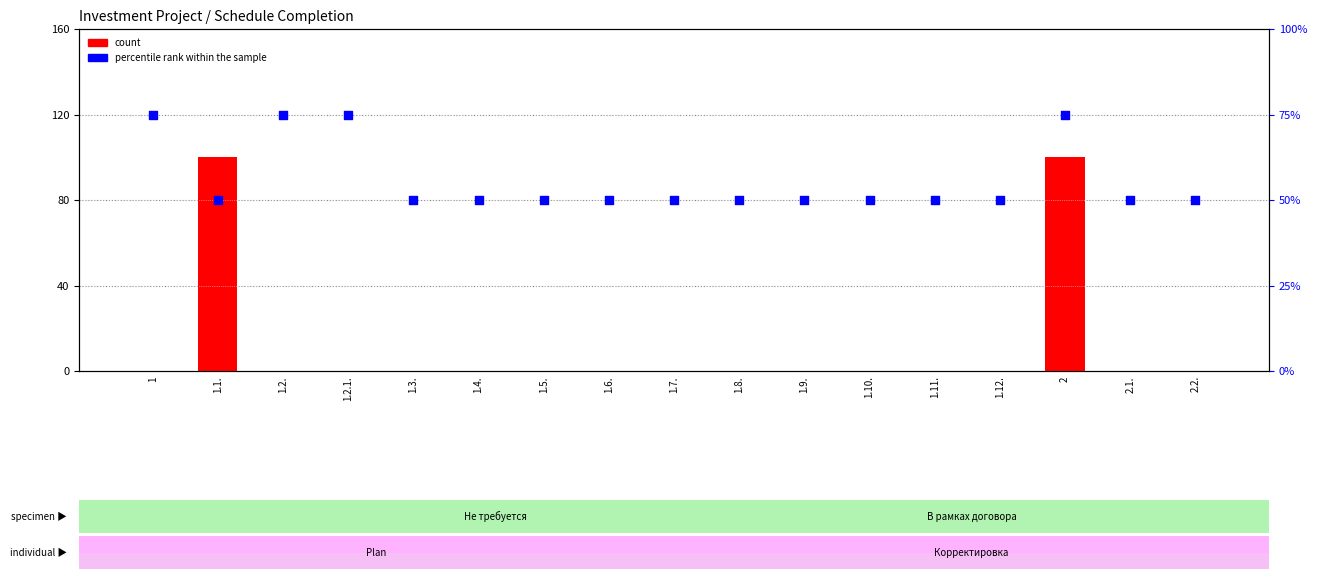

Which series reaches the minimum Y coordinate?

count